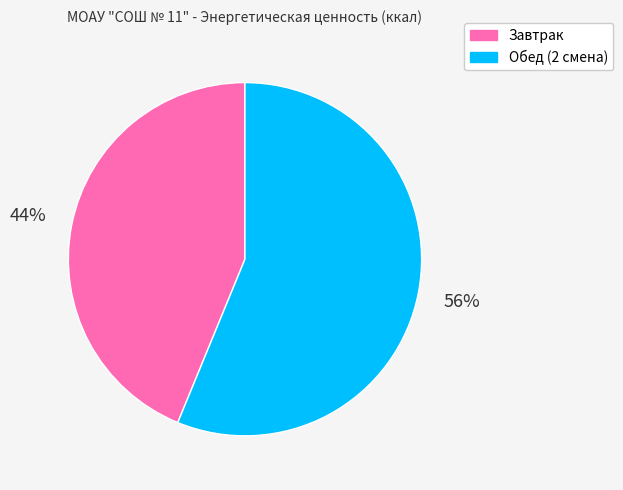

Rank the categories by value from lowest to highest.

Завтрак, Обед (2 смена)